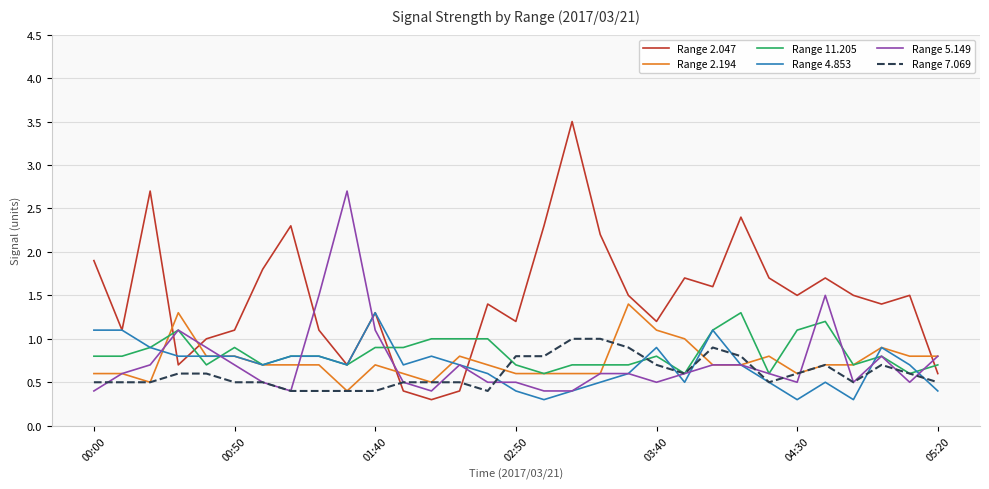

After their last crossing, which series has the higher values: Range 5.149 or Range 2.047?

Range 5.149